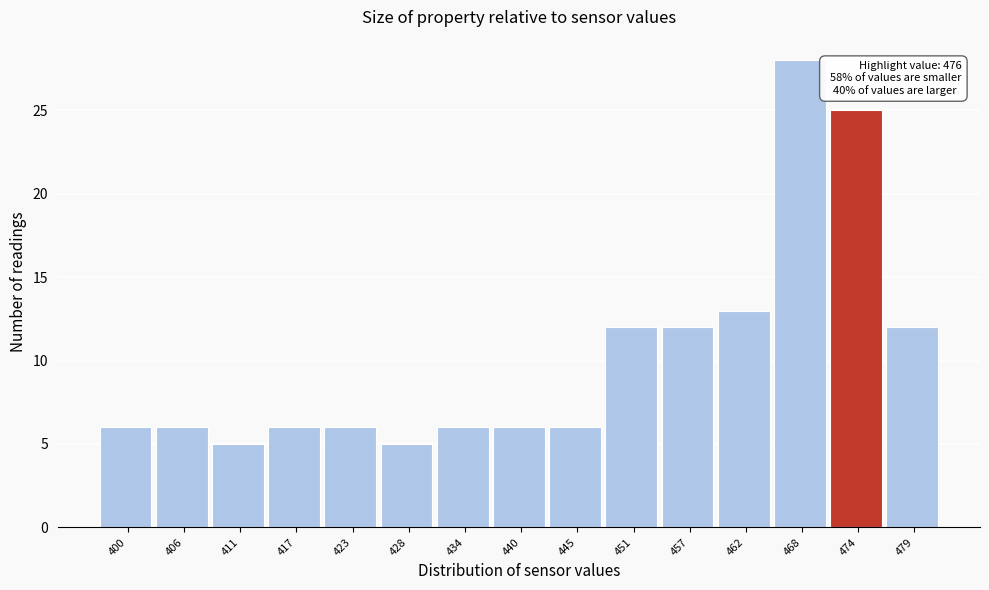

Reading left to right, transcribe all the data shown in this chart.

6	6	5	6	6	5	6	6	6	12	12	13	28	25	12